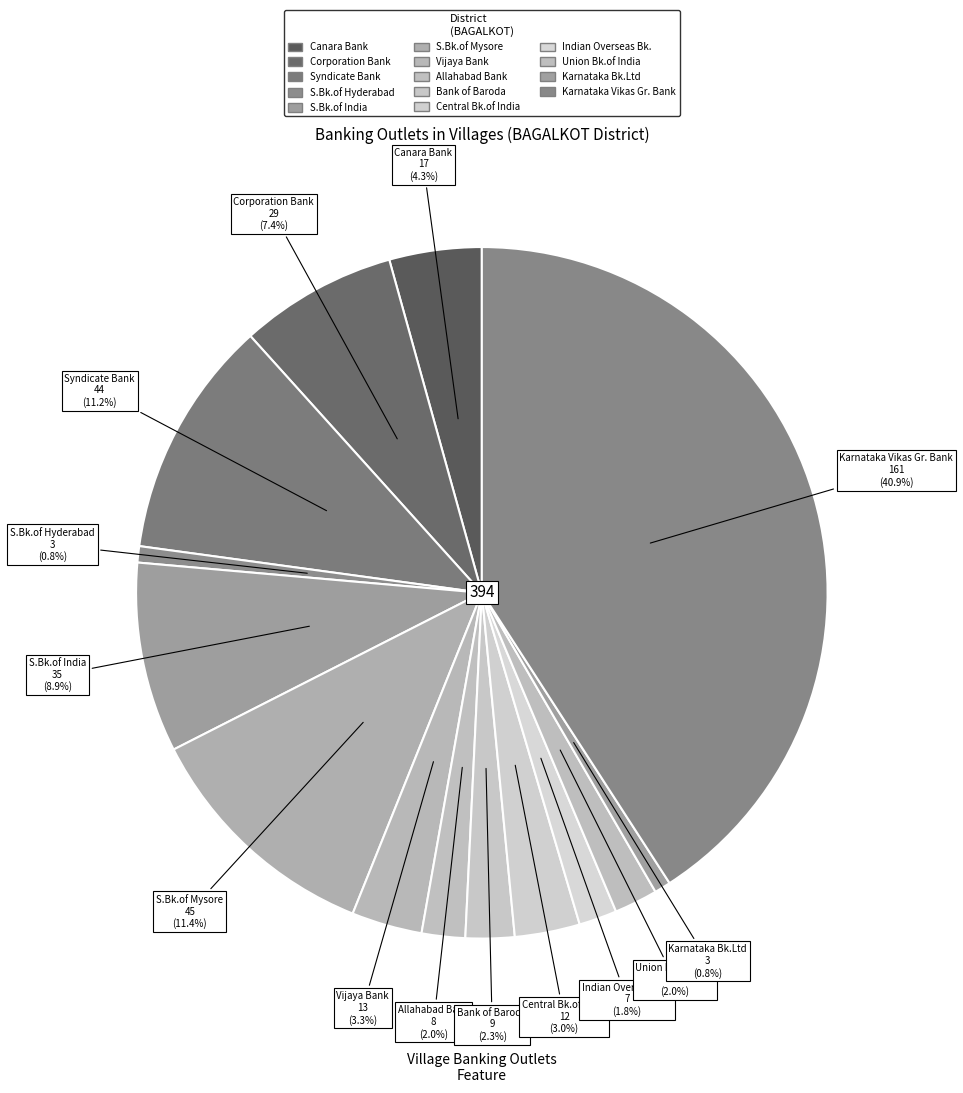

To the nearest percent, what is the combined percentage of Karnataka Vikas Gr. Bank and Syndicate Bank?

52%